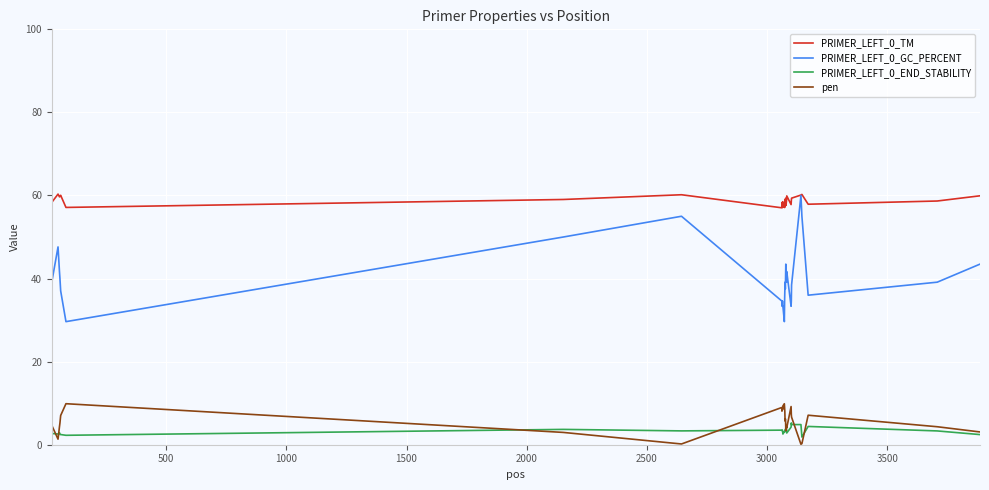

What is the lowest value of the PRIMER_LEFT_0_TM series?

57.0